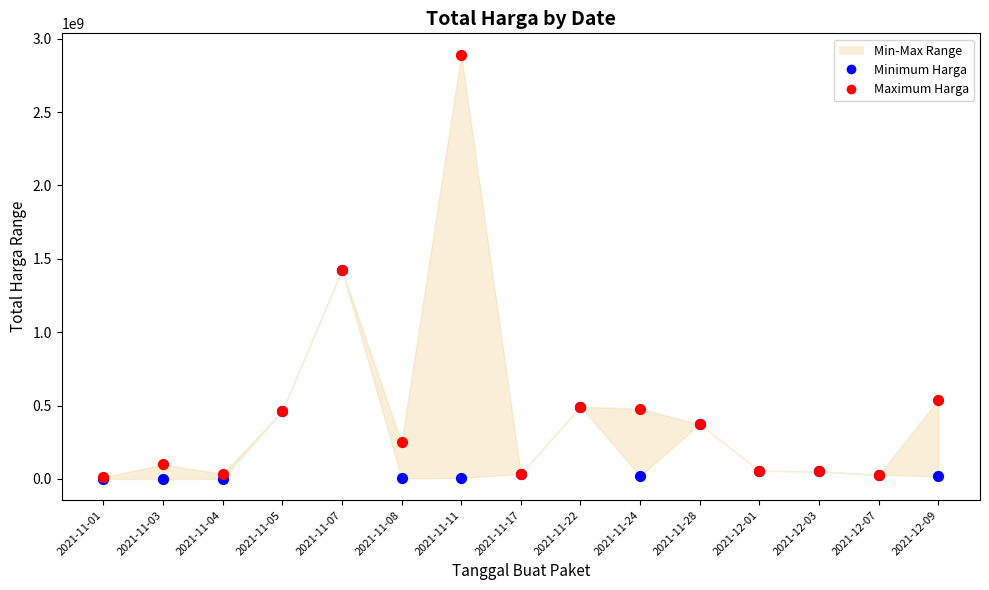

In the Minimum Harga series, what Y value is closest to 712972950?

493000000